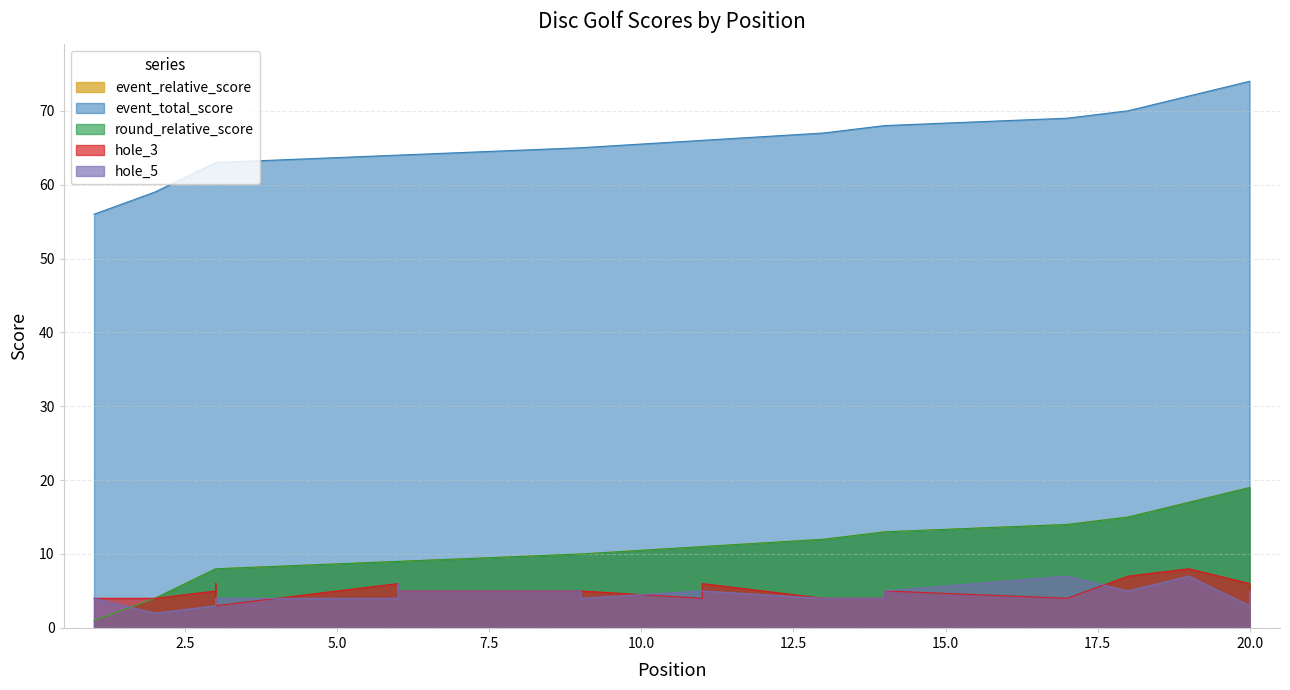

Reading right to left, transcribe all the data shown in this chart.

event_relative_score: 20=19	20=19	19=17	18=15	17=14	14=13	14=13	14=13	13=12	11=11	11=11	9=10	9=10	6=9	6=9	6=9	3=8	3=8	3=8	2=4	1=1
event_total_score: 20=74	20=74	19=72	18=70	17=69	14=68	14=68	14=68	13=67	11=66	11=66	9=65	9=65	6=64	6=64	6=64	3=63	3=63	3=63	2=59	1=56
round_relative_score: 20=19	20=19	19=17	18=15	17=14	14=13	14=13	14=13	13=12	11=11	11=11	9=10	9=10	6=9	6=9	6=9	3=8	3=8	3=8	2=4	1=1
hole_3: 20=4	20=6	19=8	18=7	17=4	14=5	14=5	14=4	13=4	11=6	11=4	9=5	9=5	6=5	6=5	6=6	3=3	3=6	3=5	2=4	1=4
hole_5: 20=5	20=3	19=7	18=5	17=7	14=5	14=4	14=4	13=4	11=5	11=5	9=4	9=5	6=5	6=6	6=4	3=4	3=3	3=3	2=2	1=4